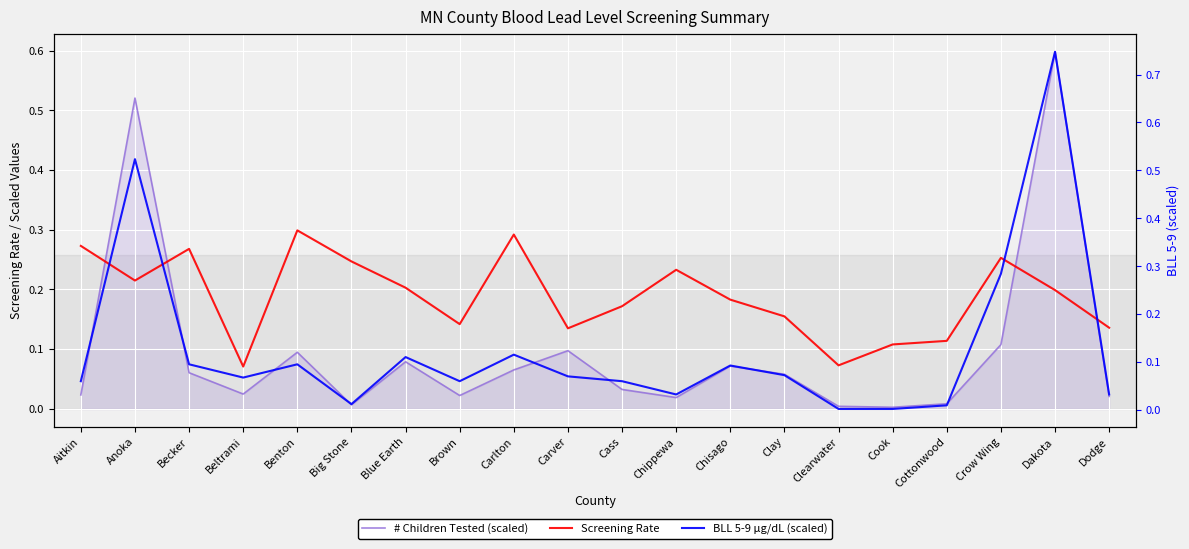

Rank the categories by BLL 5-9 µg/dL (scaled) value from lowest to highest.

Clearwater, Cook, Cottonwood, Big Stone, Chippewa, Dodge, Aitkin, Brown, Cass, Beltrami, Carver, Clay, Chisago, Becker, Benton, Blue Earth, Carlton, Crow Wing, Anoka, Dakota